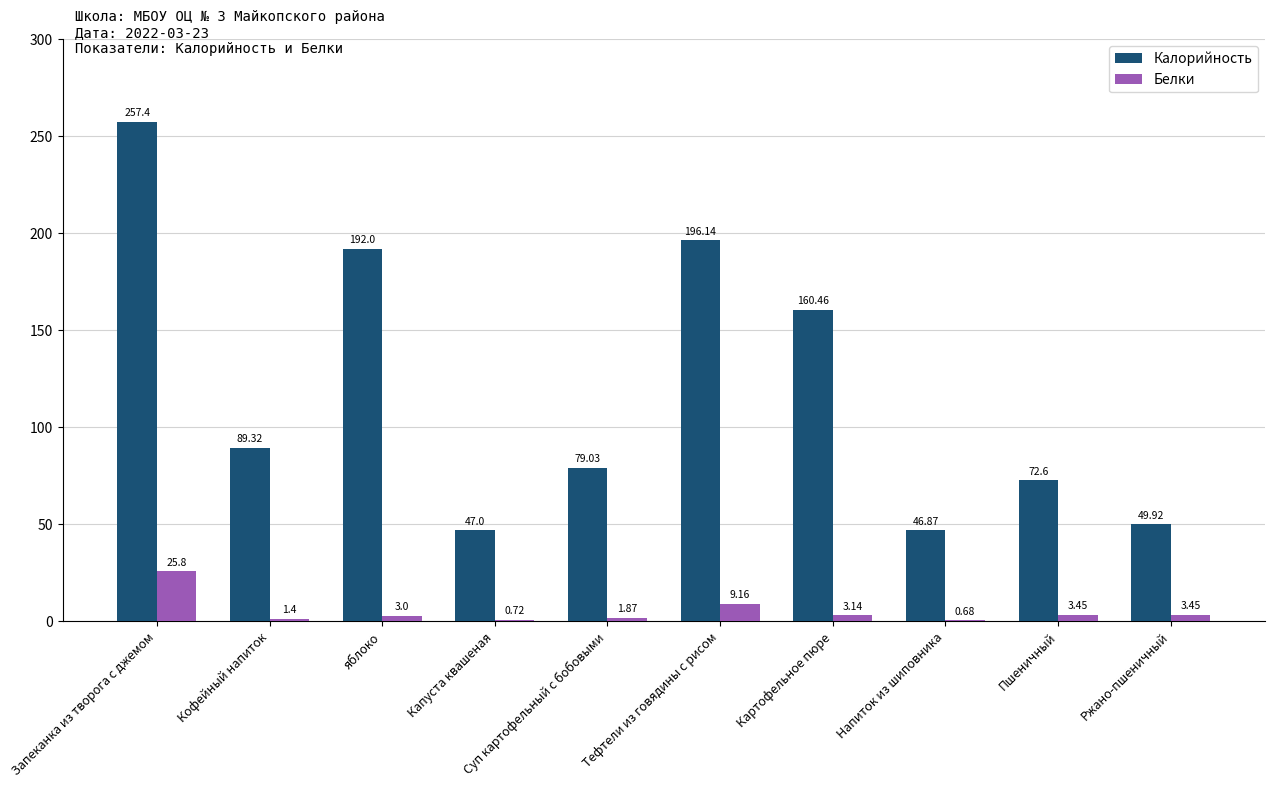

Which category has the highest value in the Белки series?

Запеканка из творога с джемом